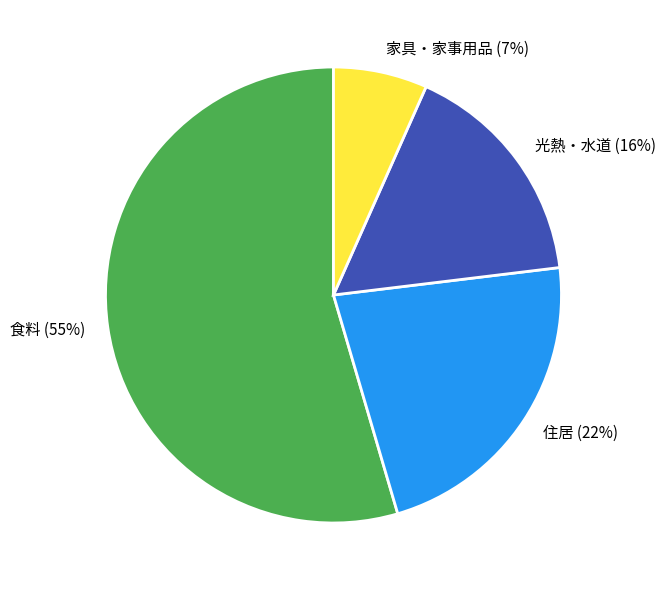

To the nearest percent, what percentage of the pie is 住居?

22%